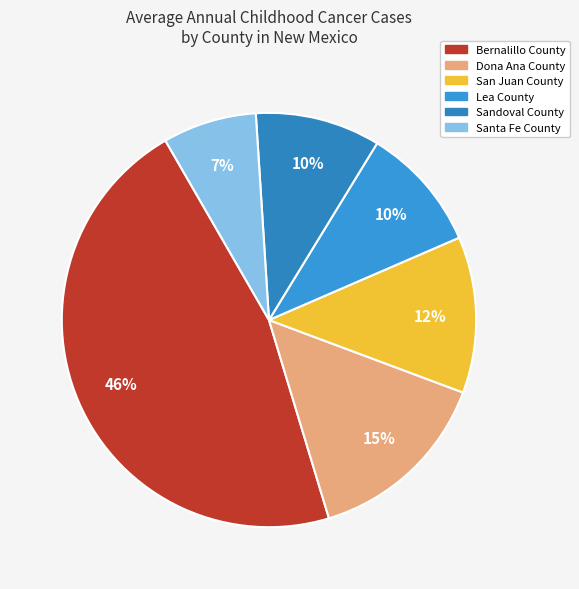

The San Juan County slice represents 1% of the pie. True or false?

False